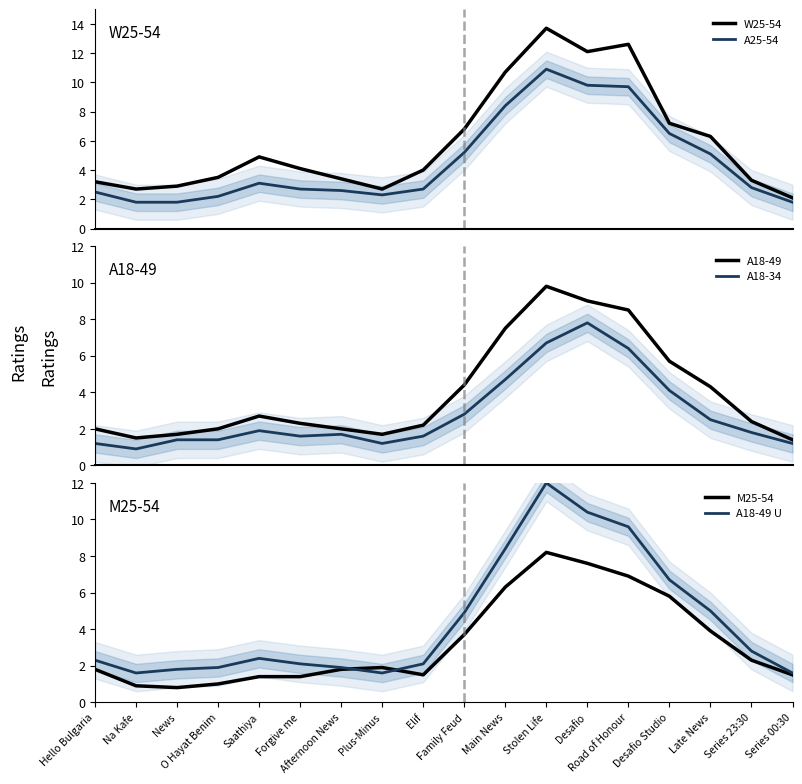

What are all the series names shown in the legend?

W25-54, A25-54, A18-49, A18-34, M25-54, A18-49 U